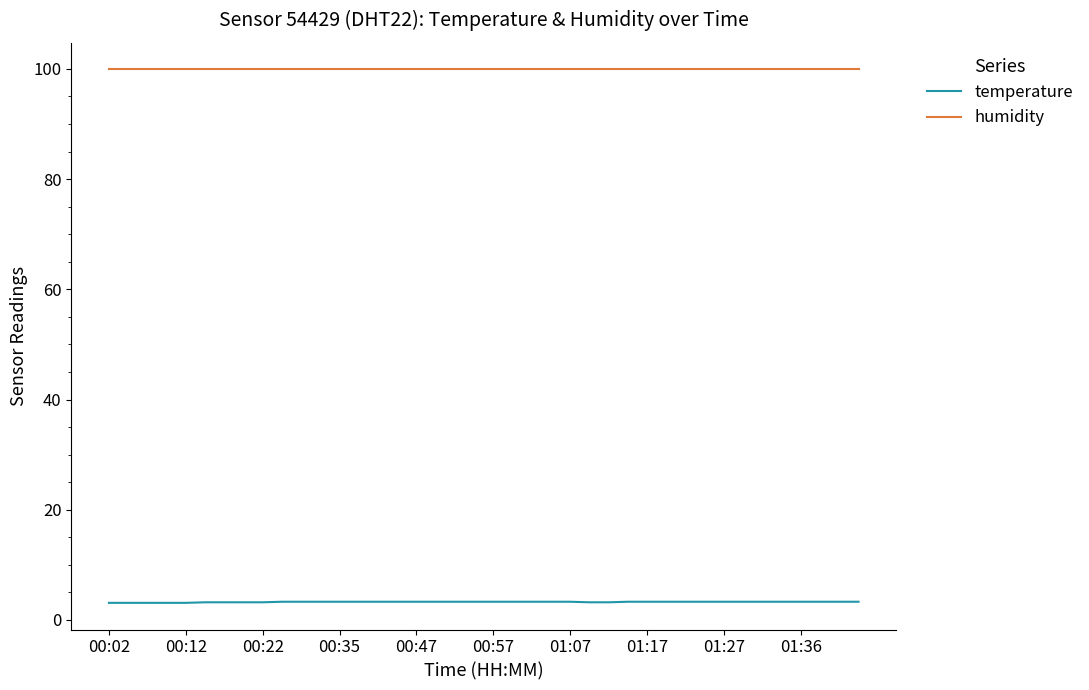

What is the smallest value displayed?

3.1